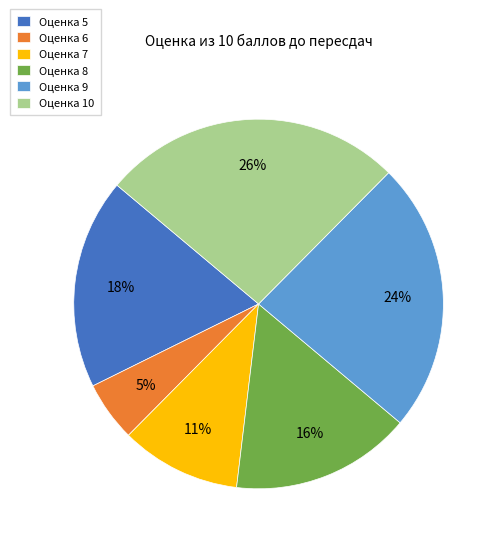

Which has a higher value, Оценка 10 or Оценка 8?

Оценка 10